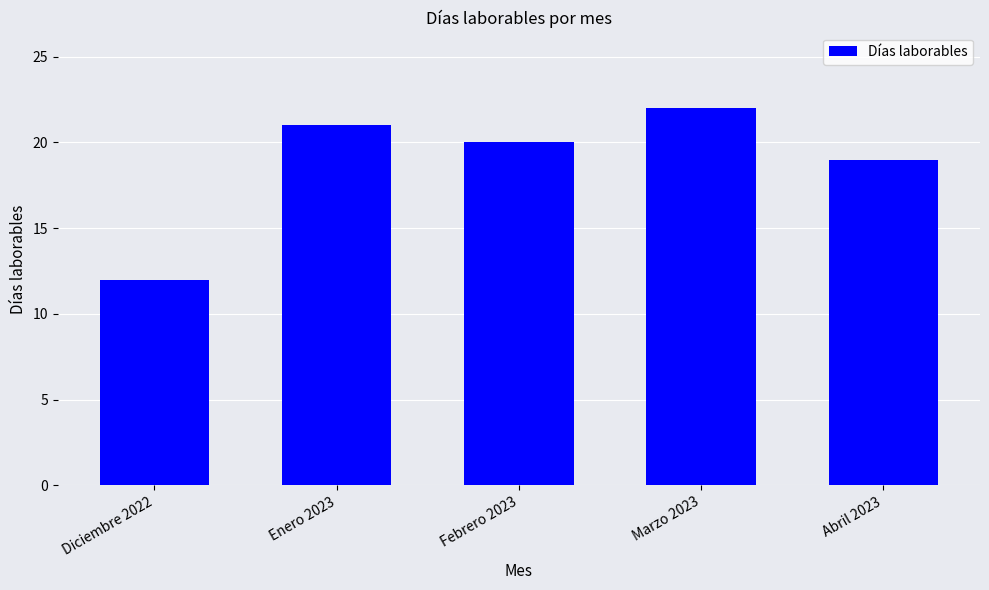

Which has a higher value, Abril 2023 or Diciembre 2022?

Abril 2023